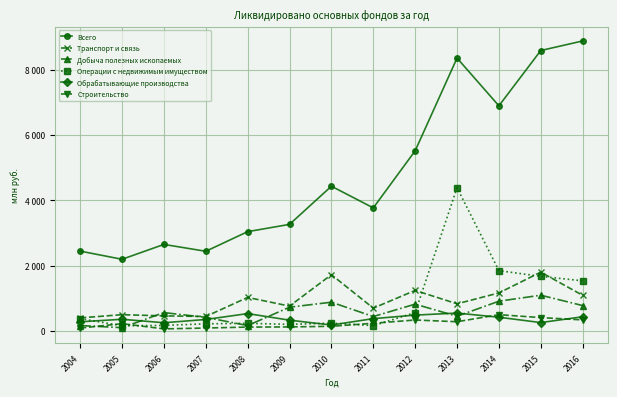

Where does the Строительство series first go above 227?

2011